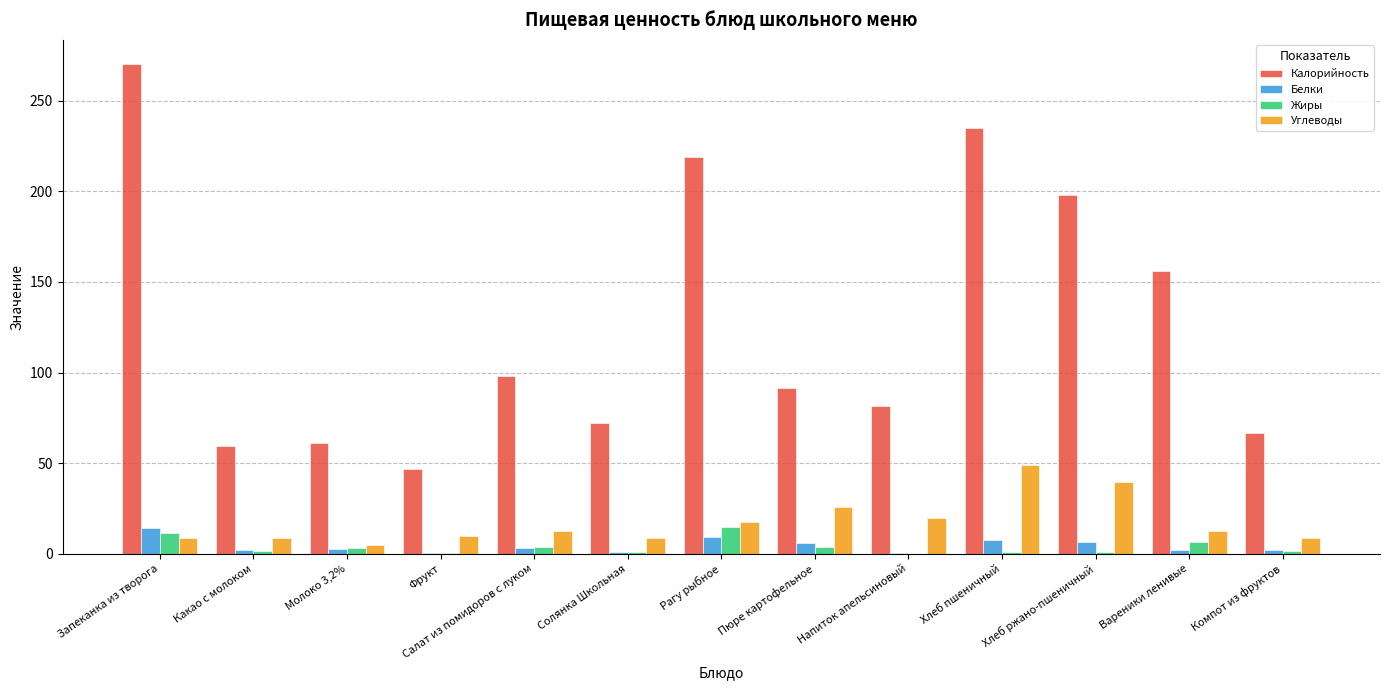

What is the sum of all Жиры values?

50.7